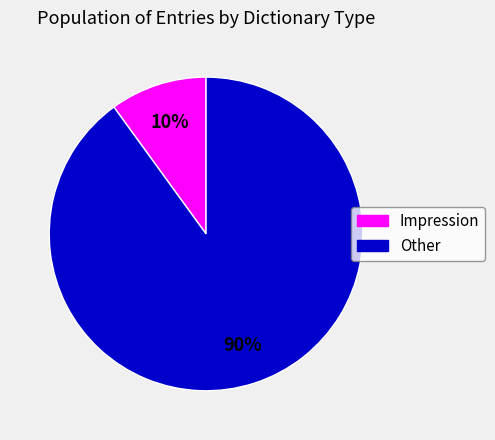

To the nearest percent, what is the average slice percentage?

50%